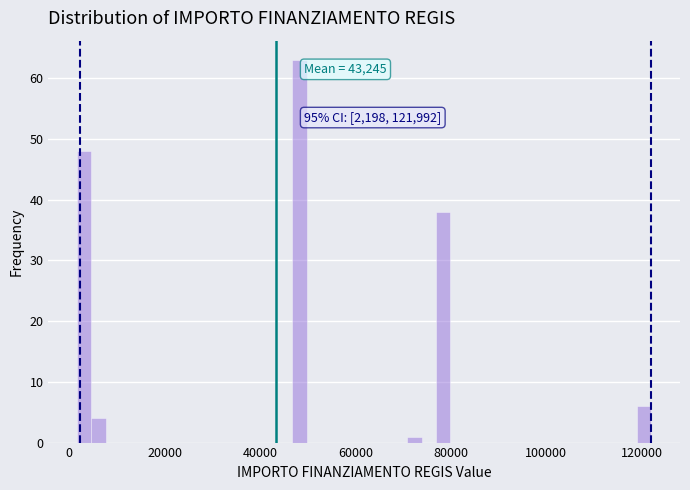

Around what value on the x-axis is the tallest bar? Give the approximate position of its centre, as read against the axis.

48000